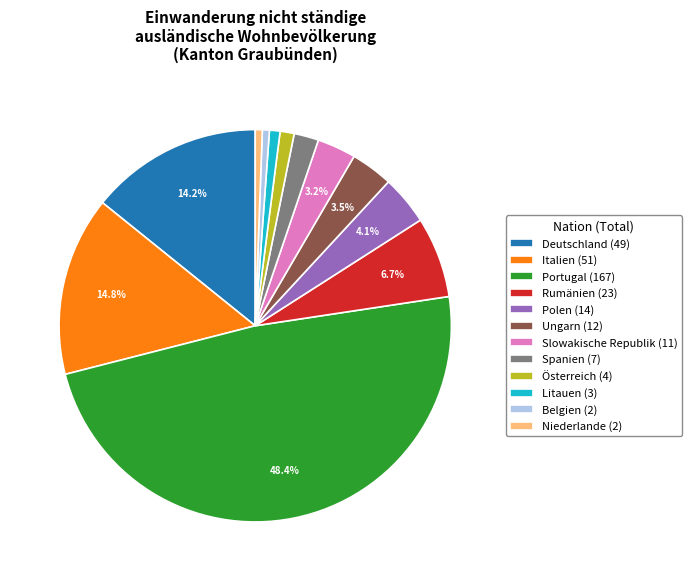

To the nearest percent, what is the difference between the Portugal and Slowakische Republik slice percentages?

45%